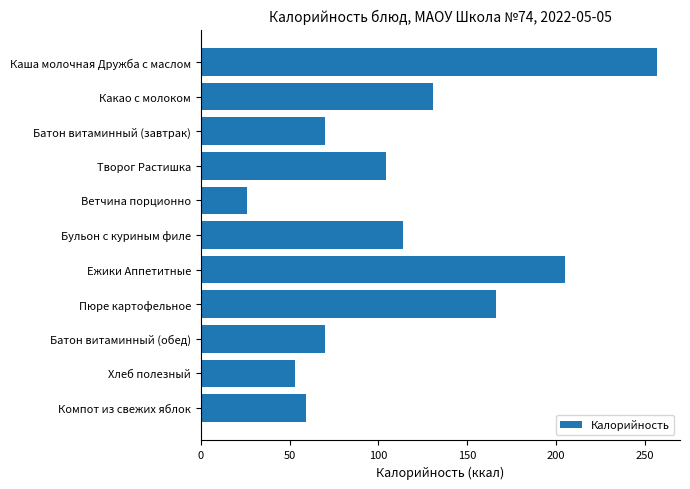

What is the difference between the maximum and minimum values?

231